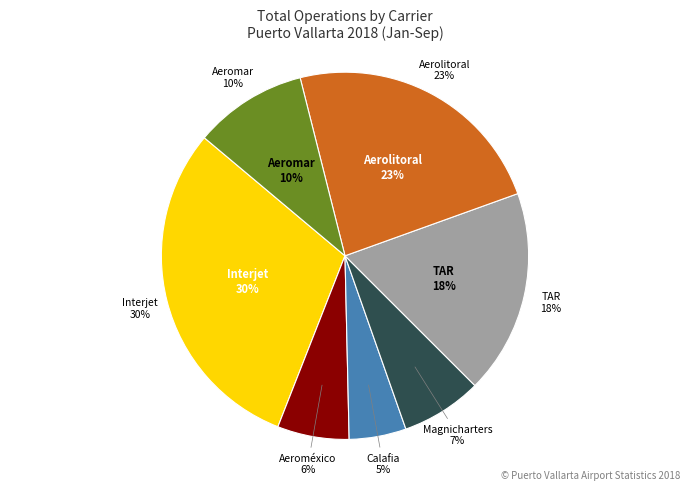

Which slice is the smallest?

Aéreo Calafia